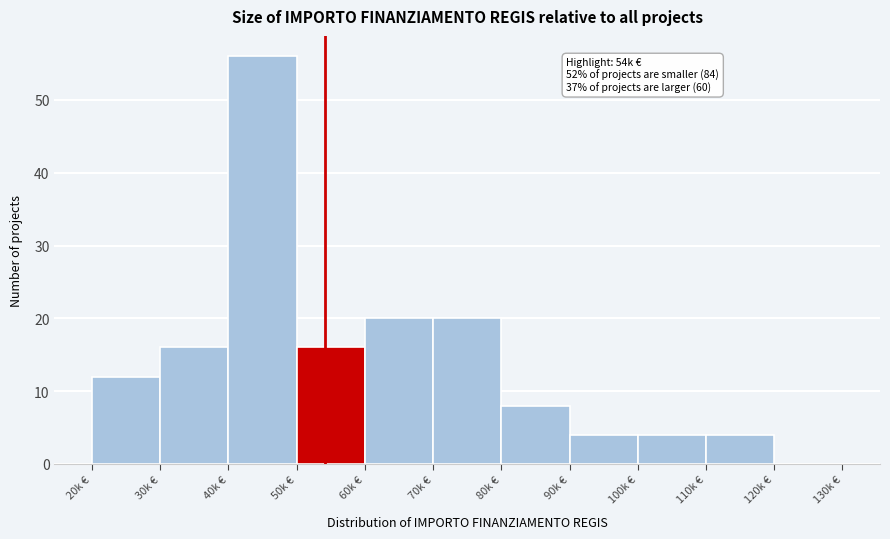

Reading left to right, transcribe all the data shown in this chart.

20k €=12	30k €=16	40k €=56	50k €=16	60k €=20	70k €=20	80k €=8	90k €=4	100k €=4	110k €=4	120k €=0